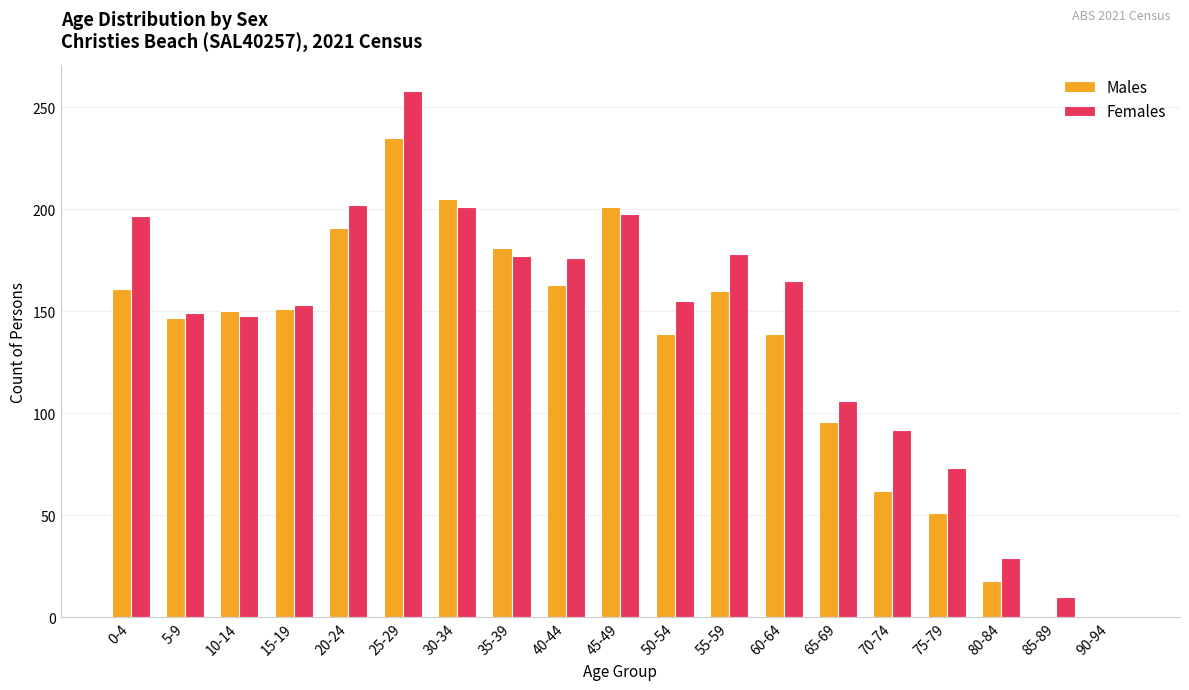

What is the greatest value displayed?

258